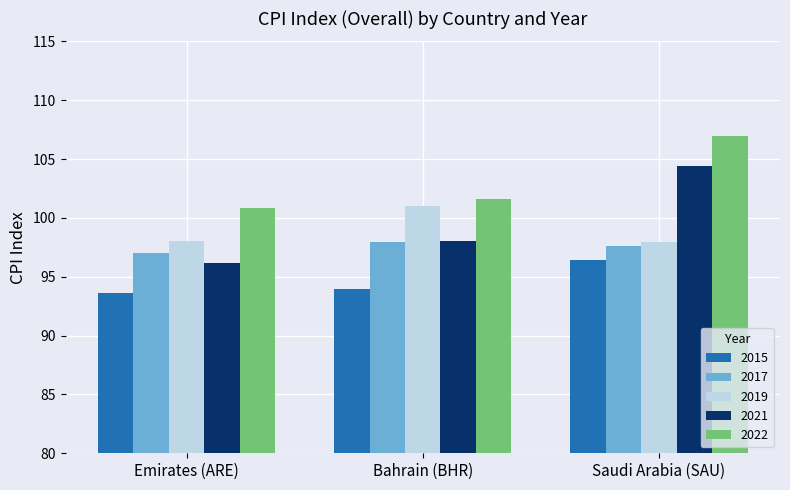

What is the average value of the 2022 series?

103.1